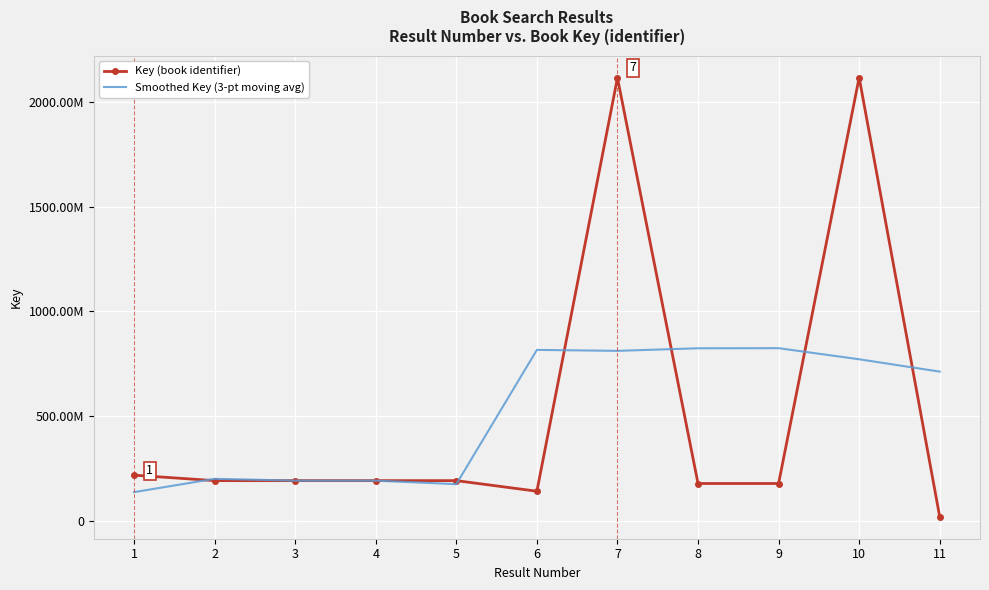

Reading left to right, list all the values displayed in this chart.

Key (book identifier): 1=217247367.0	2=191075308.0	3=191074896.0	4=191076423.0	5=191108688.0	6=140485482.0	7=2116385929.0	8=177376851.0	9=177376784.0	10=2117864463.0	11=18423584.0
Smoothed Key (3-pt moving avg): 1=136107558.3	2=199799190.3	3=191075542.3	4=191086669.0	5=174223531.0	6=815993366.3	7=811416087.3	8=823713188.0	9=824206032.7	10=771221610.3	11=712096015.7